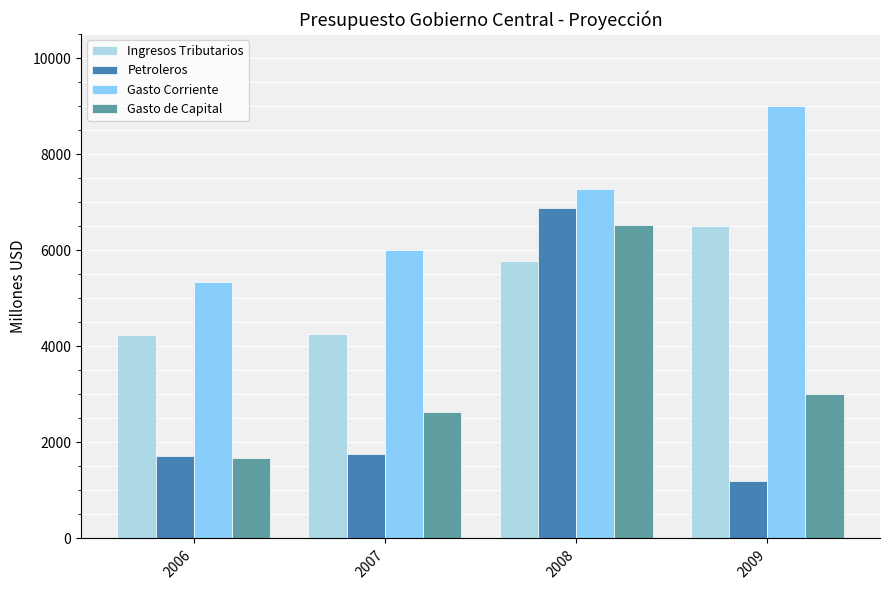

What is the difference between the Gasto Corriente values at 2009 and 2007?

3007